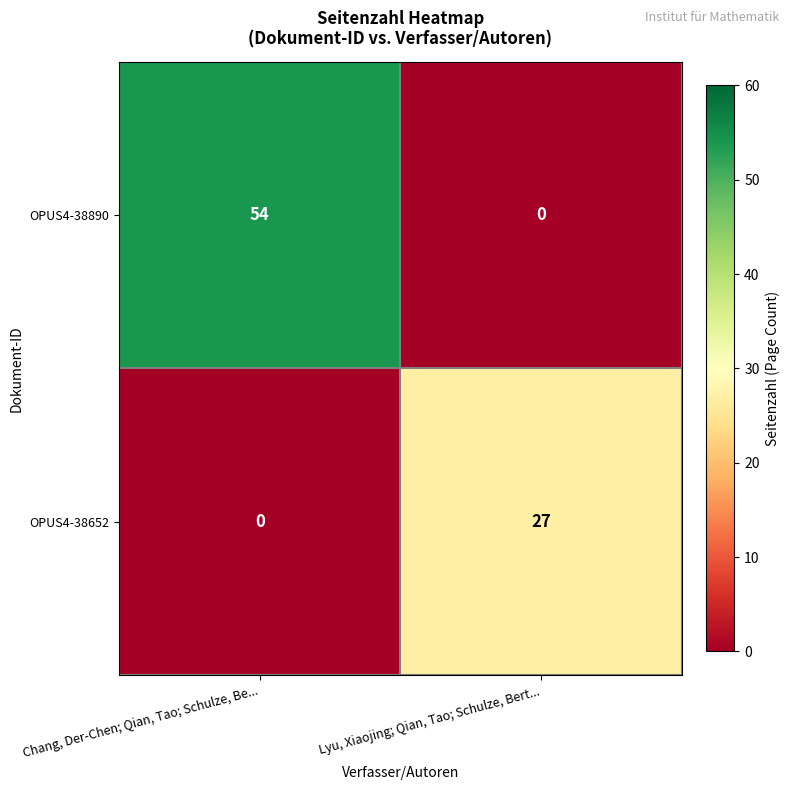

Read the OPUS4-38652 value at Lyu, Xiaojing; Qian, Tao; Schulze, Bert..., to the nearest 5.

25